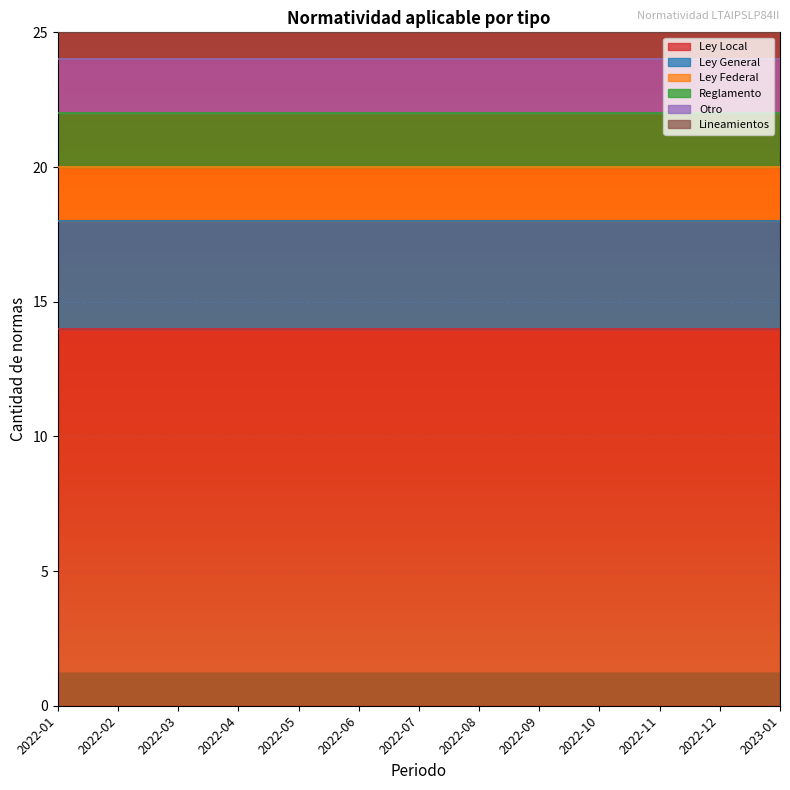

What is the sum of the Reglamento values at 2022-09 and 2022-02?

4